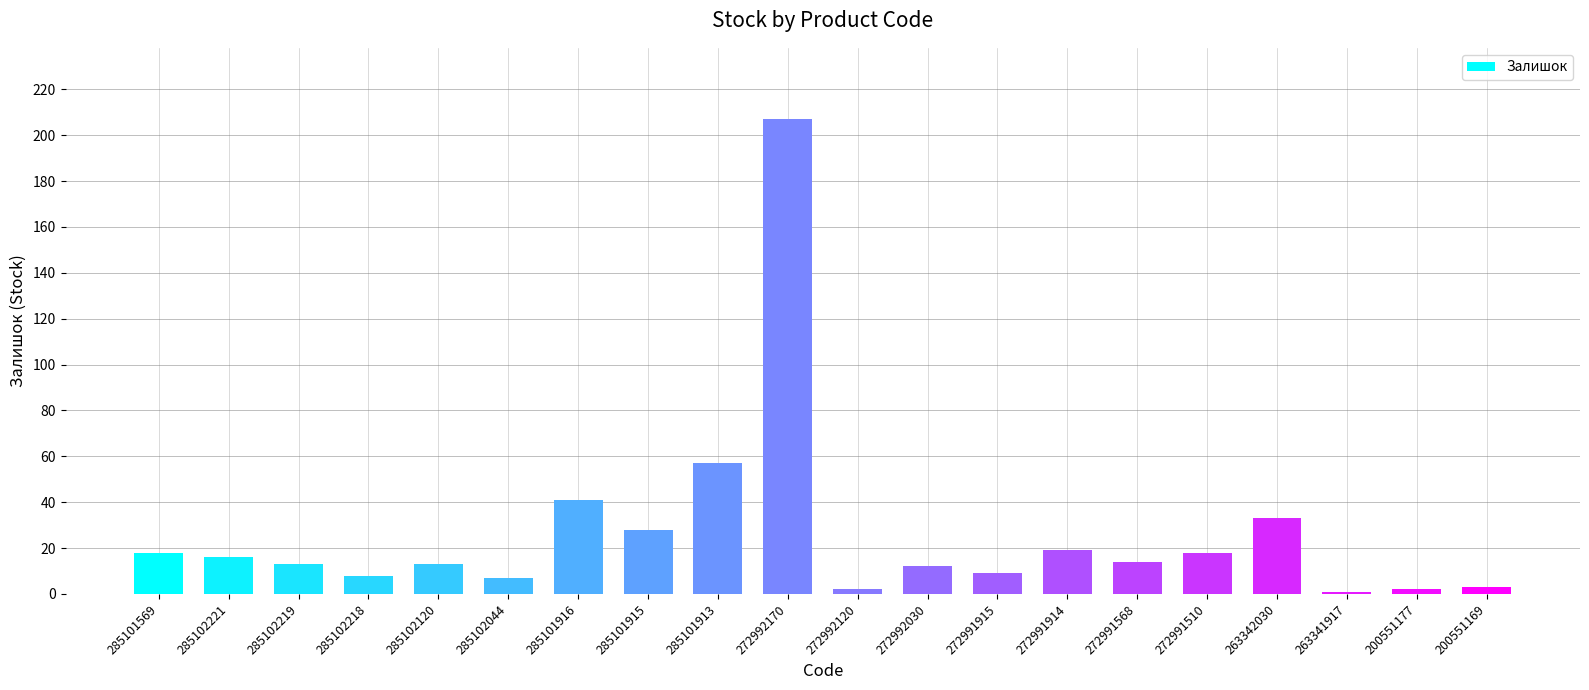

The value at 285102221 is 16. True or false?

True